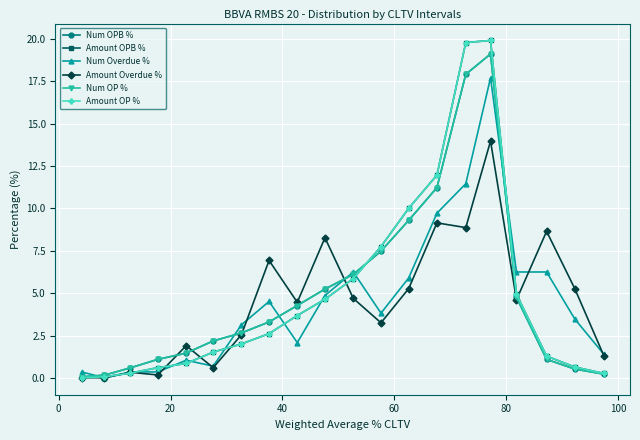

Is this an area chart (filled region under the line)?

No